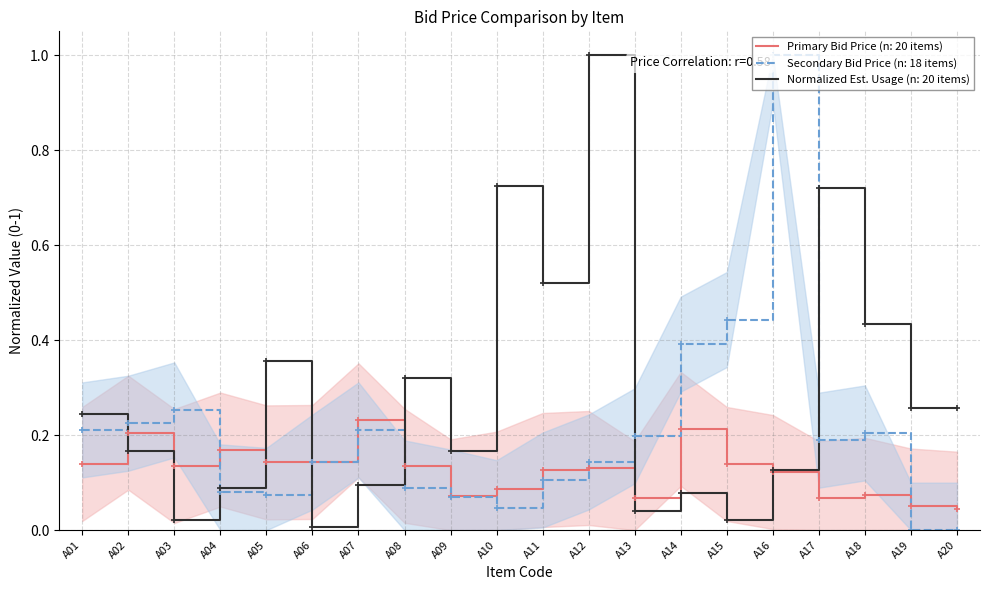

At which label does Primary Bid Price reach its minimum?

A20